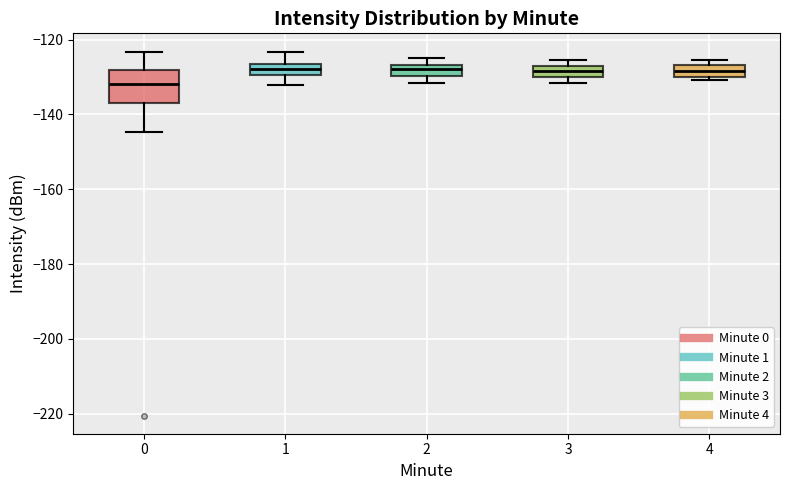

Which box is the tallest, from its lower edge to its upper edge?

0